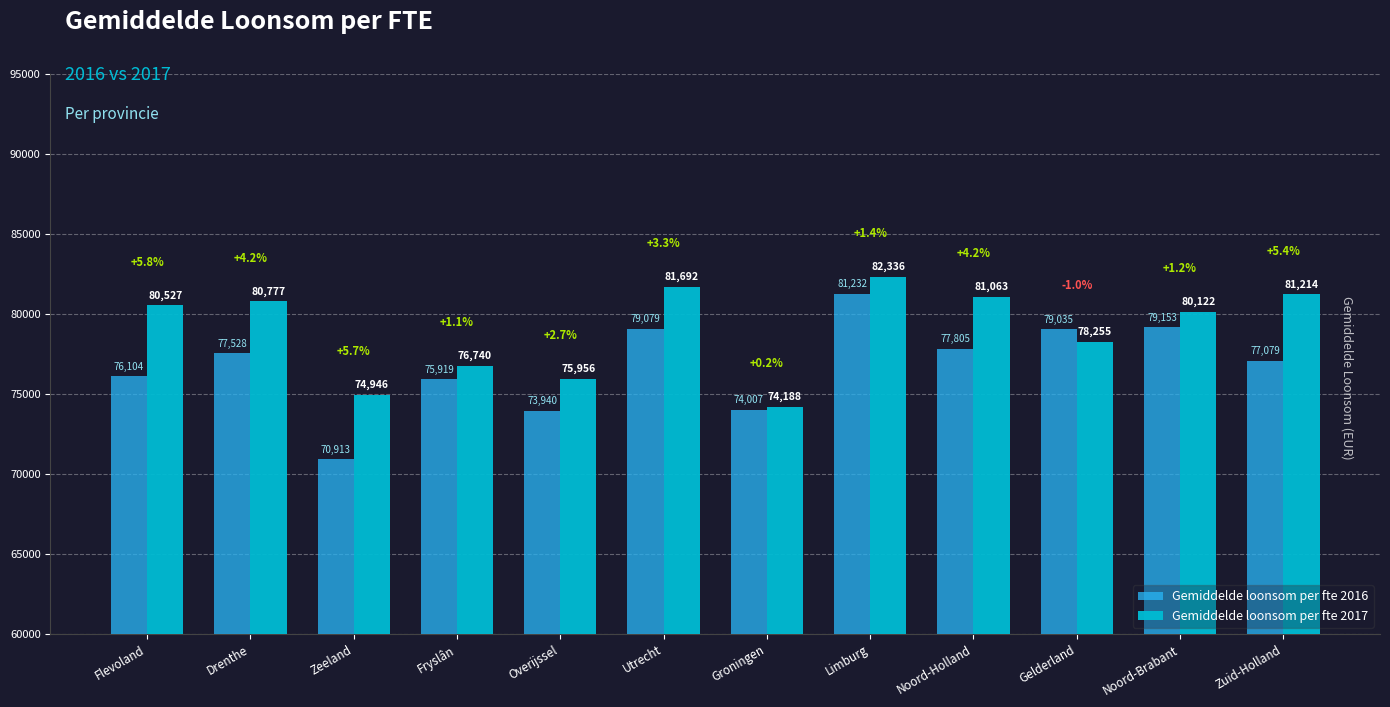

Is it true that Gemiddelde loonsom per fte 2016 equals 137279.7 at Zuid-Holland?

False